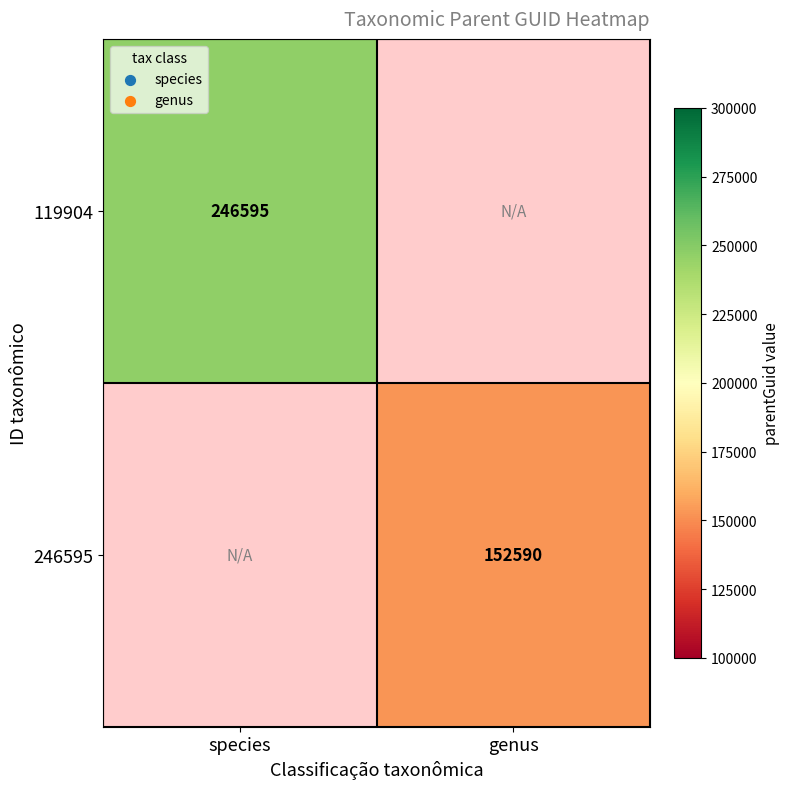

How many categories are shown in the chart?

2